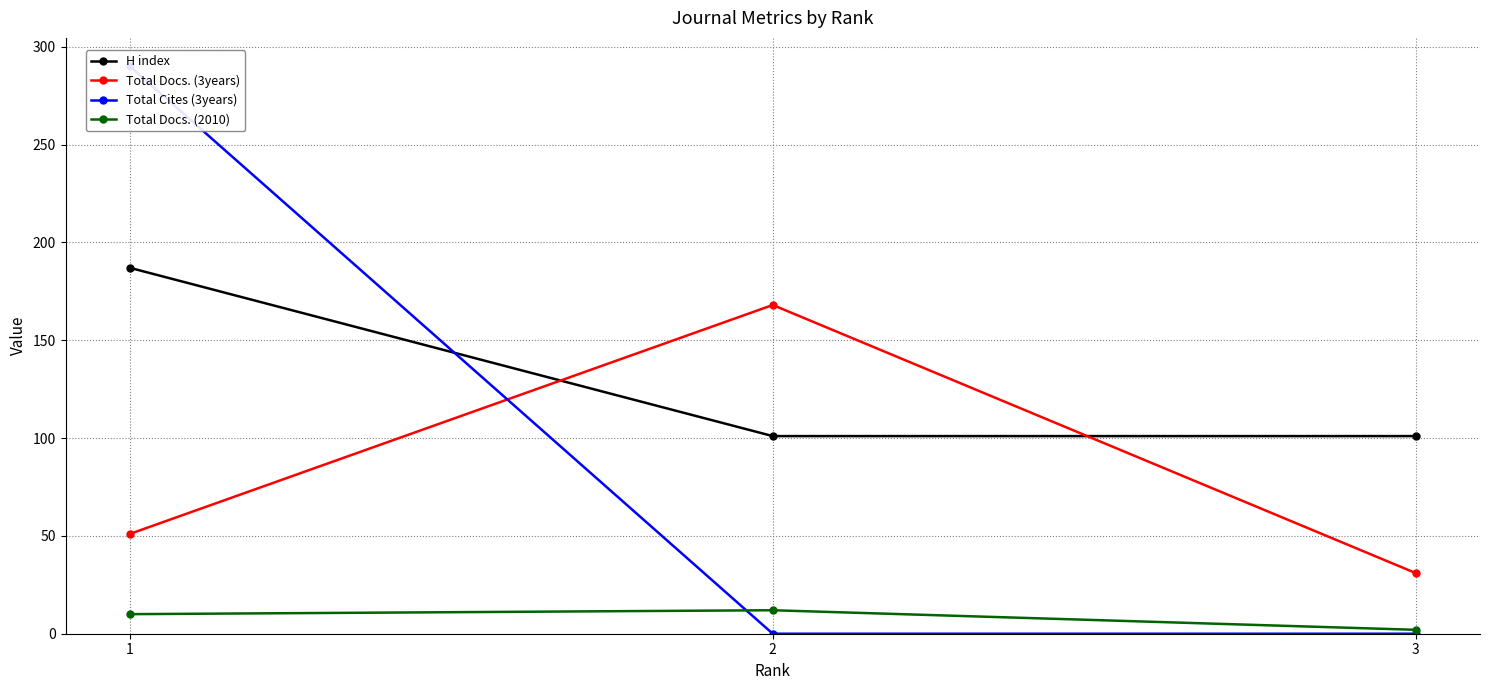

Reading left to right, extract all data points from this chart.

H index: 1=187	2=101	3=101
Total Docs. (3years): 1=51	2=168	3=31
Total Cites (3years): 1=290	2=0	3=0
Total Docs. (2010): 1=10	2=12	3=2